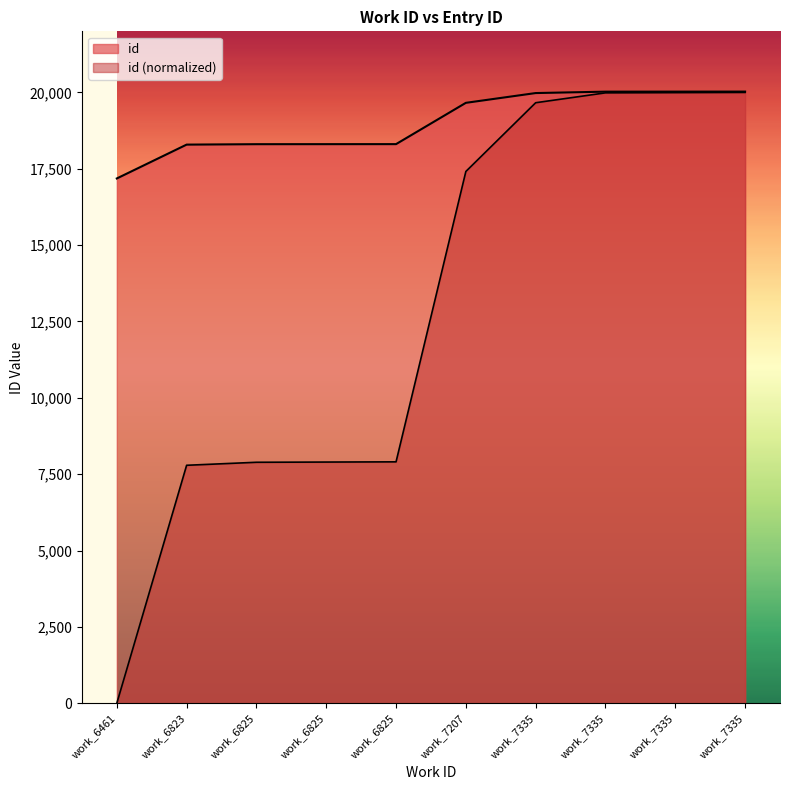

The chart shows a value of 20026 at work_7335. True or false?

True